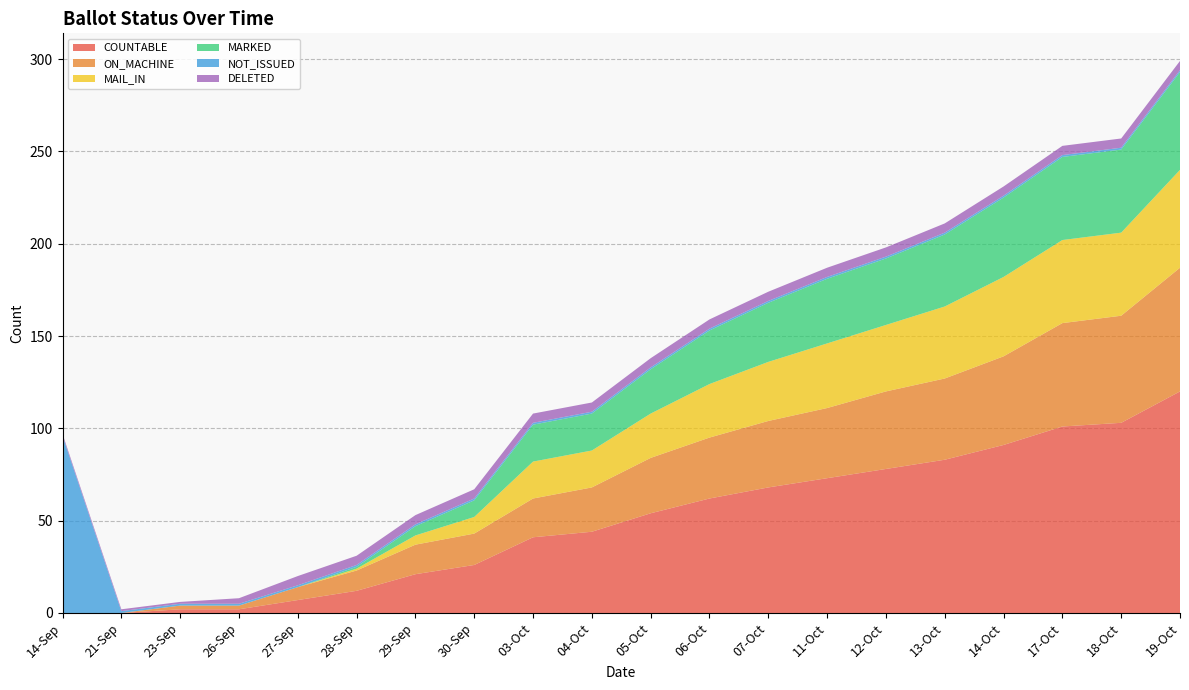

Reading left to right, list all the values displayed in this chart.

COUNTABLE: 14-Sep=0	21-Sep=0	23-Sep=2	26-Sep=2	27-Sep=7	28-Sep=12	29-Sep=21	30-Sep=26	03-Oct=41	04-Oct=44	05-Oct=54	06-Oct=62	07-Oct=68	11-Oct=73	12-Oct=78	13-Oct=83	14-Oct=91	17-Oct=101	18-Oct=103	19-Oct=120
ON_MACHINE: 14-Sep=0	21-Sep=0	23-Sep=2	26-Sep=2	27-Sep=7	28-Sep=11	29-Sep=16	30-Sep=17	03-Oct=21	04-Oct=24	05-Oct=30	06-Oct=33	07-Oct=36	11-Oct=38	12-Oct=42	13-Oct=44	14-Oct=48	17-Oct=56	18-Oct=58	19-Oct=67
MAIL_IN: 14-Sep=0	21-Sep=0	23-Sep=0	26-Sep=0	27-Sep=0	28-Sep=1	29-Sep=5	30-Sep=9	03-Oct=20	04-Oct=20	05-Oct=24	06-Oct=29	07-Oct=32	11-Oct=35	12-Oct=36	13-Oct=39	14-Oct=43	17-Oct=45	18-Oct=45	19-Oct=53
MARKED: 14-Sep=0	21-Sep=0	23-Sep=0	26-Sep=0	27-Sep=0	28-Sep=1	29-Sep=5	30-Sep=9	03-Oct=20	04-Oct=20	05-Oct=24	06-Oct=29	07-Oct=32	11-Oct=35	12-Oct=36	13-Oct=39	14-Oct=43	17-Oct=45	18-Oct=45	19-Oct=53
NOT_ISSUED: 14-Sep=96	21-Sep=1	23-Sep=1	26-Sep=1	27-Sep=1	28-Sep=1	29-Sep=1	30-Sep=1	03-Oct=1	04-Oct=1	05-Oct=1	06-Oct=1	07-Oct=1	11-Oct=1	12-Oct=1	13-Oct=1	14-Oct=1	17-Oct=1	18-Oct=1	19-Oct=1
DELETED: 14-Sep=1	21-Sep=1	23-Sep=1	26-Sep=3	27-Sep=5	28-Sep=5	29-Sep=5	30-Sep=5	03-Oct=5	04-Oct=5	05-Oct=5	06-Oct=5	07-Oct=5	11-Oct=5	12-Oct=5	13-Oct=5	14-Oct=5	17-Oct=5	18-Oct=5	19-Oct=5